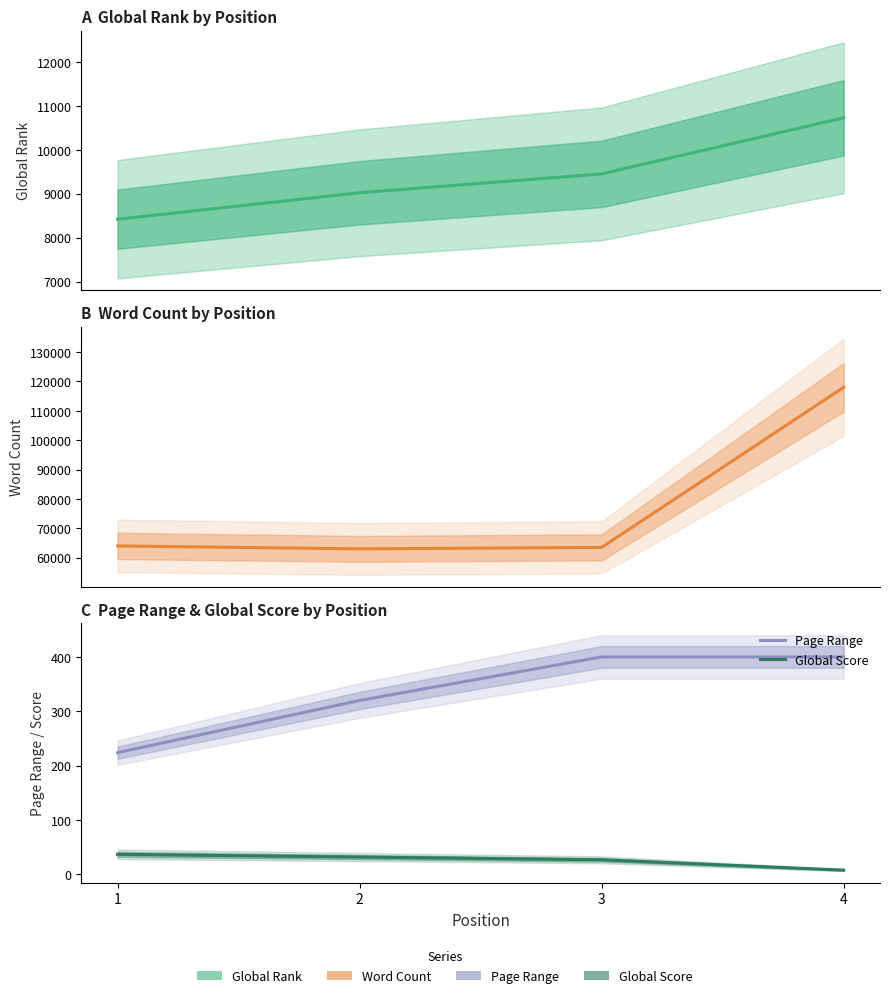

Where is Global Rank nearest to the value 9573?

3